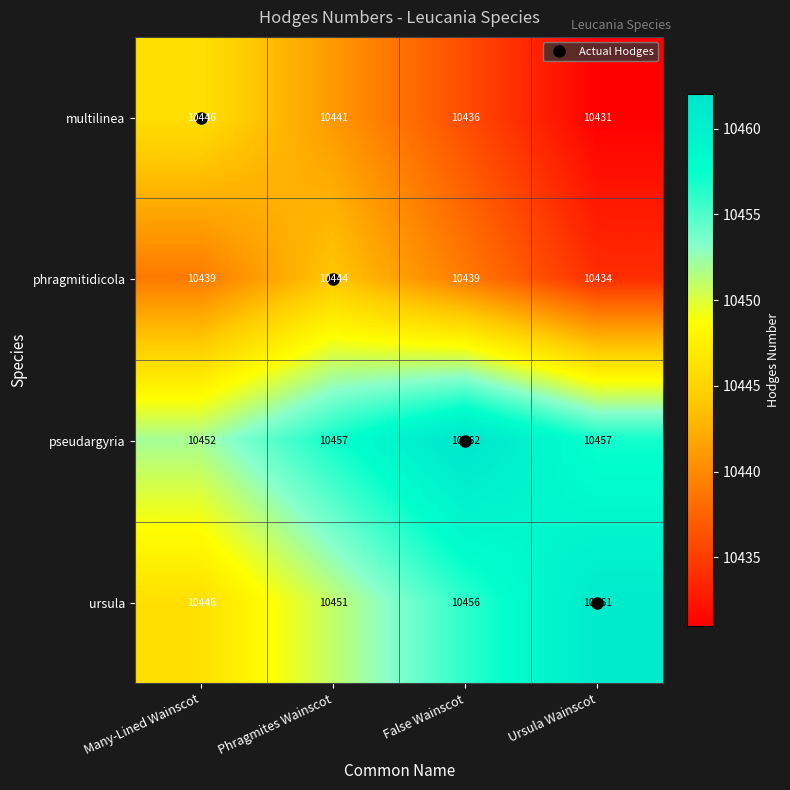

What is the lowest value of the phragmitidicola series?

10434